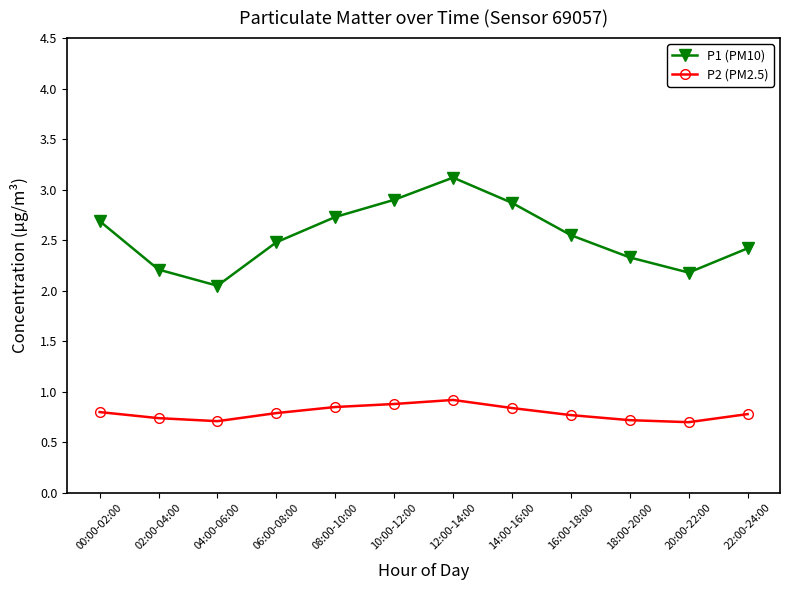

What is the label of the 2nd point from the left?

02:00-04:00